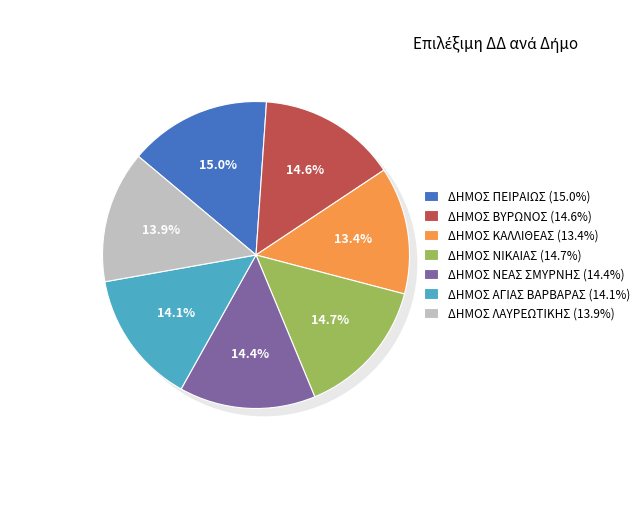

The ΔΗΜΟΣ ΝΕΑΣ ΣΜΥΡΝΗΣ slice represents 1% of the pie. True or false?

False